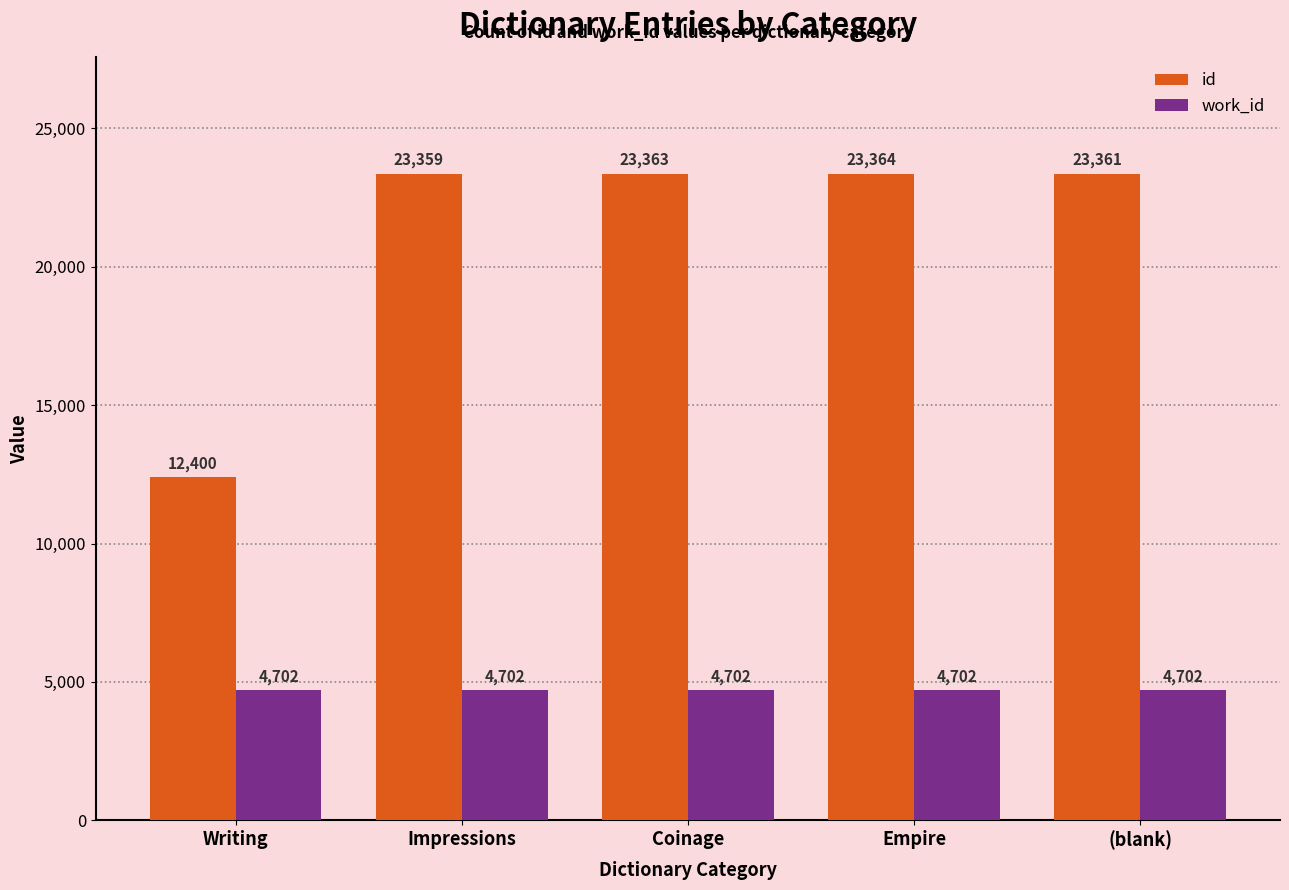

At how many categories does at least one series exceed 20946?

4